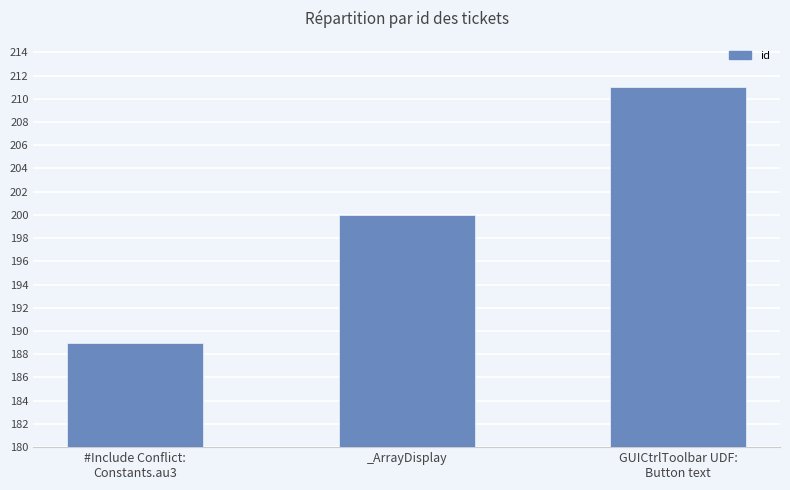

What is the label of the 3rd bar from the right?

#Include Conflict:
Constants.au3